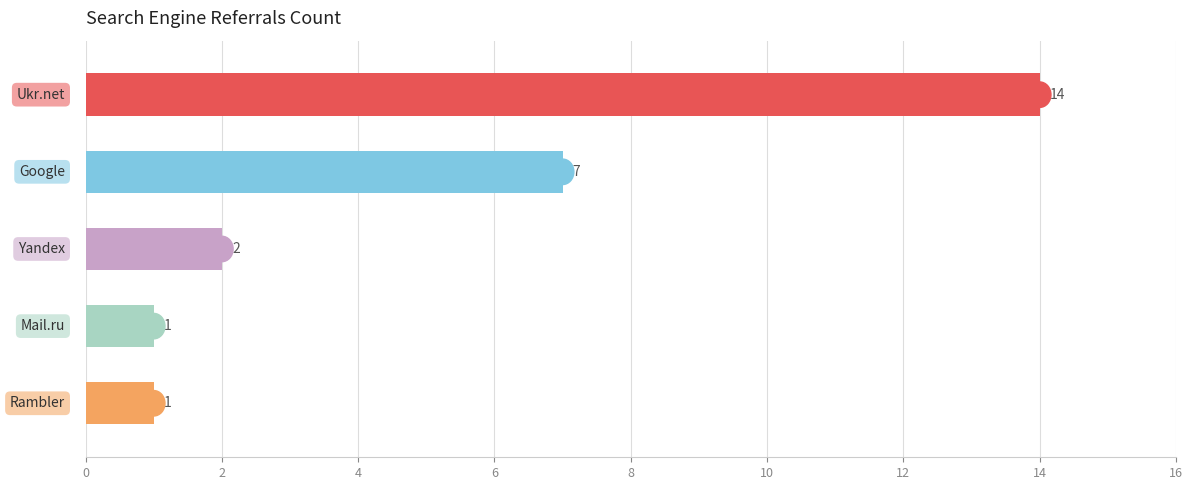

How many bars are there in total?

5